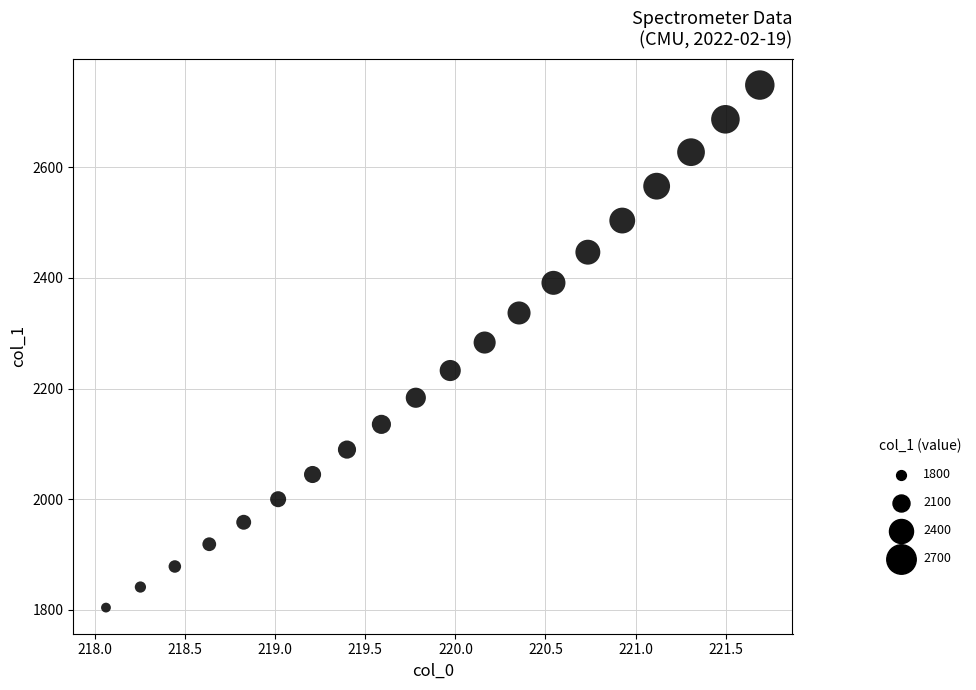

What is the range of Y values (max minus min)?

944.6